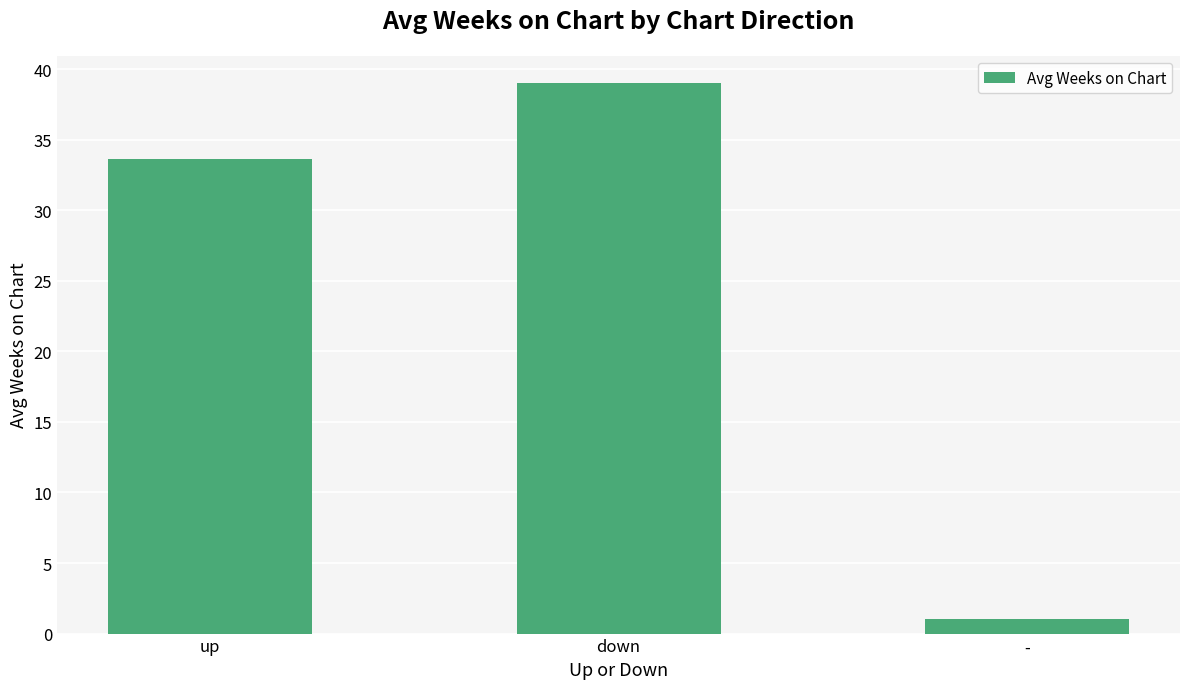

What is the label of the 1st bar from the right?

-